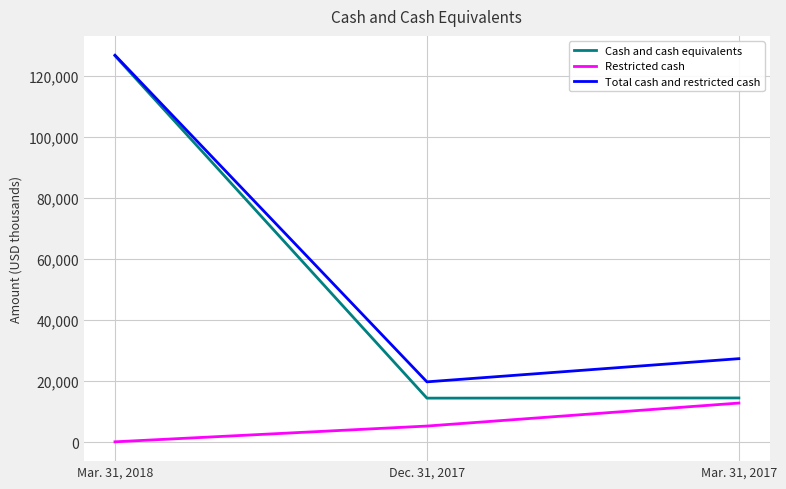

What is the total value across all series at Mar. 31, 2017?

54786